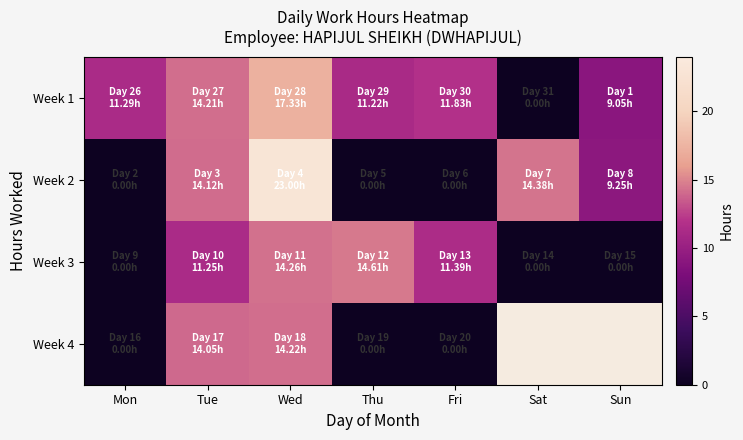

At which label is Week 4 closest to 7?

Mon